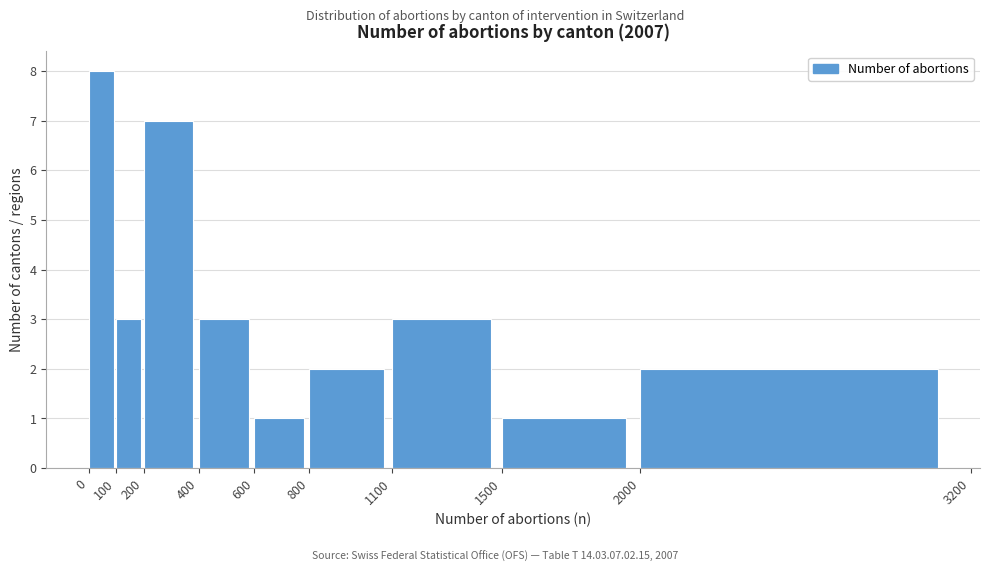

Which range on the x-axis has the tallest bar?

0 to 100